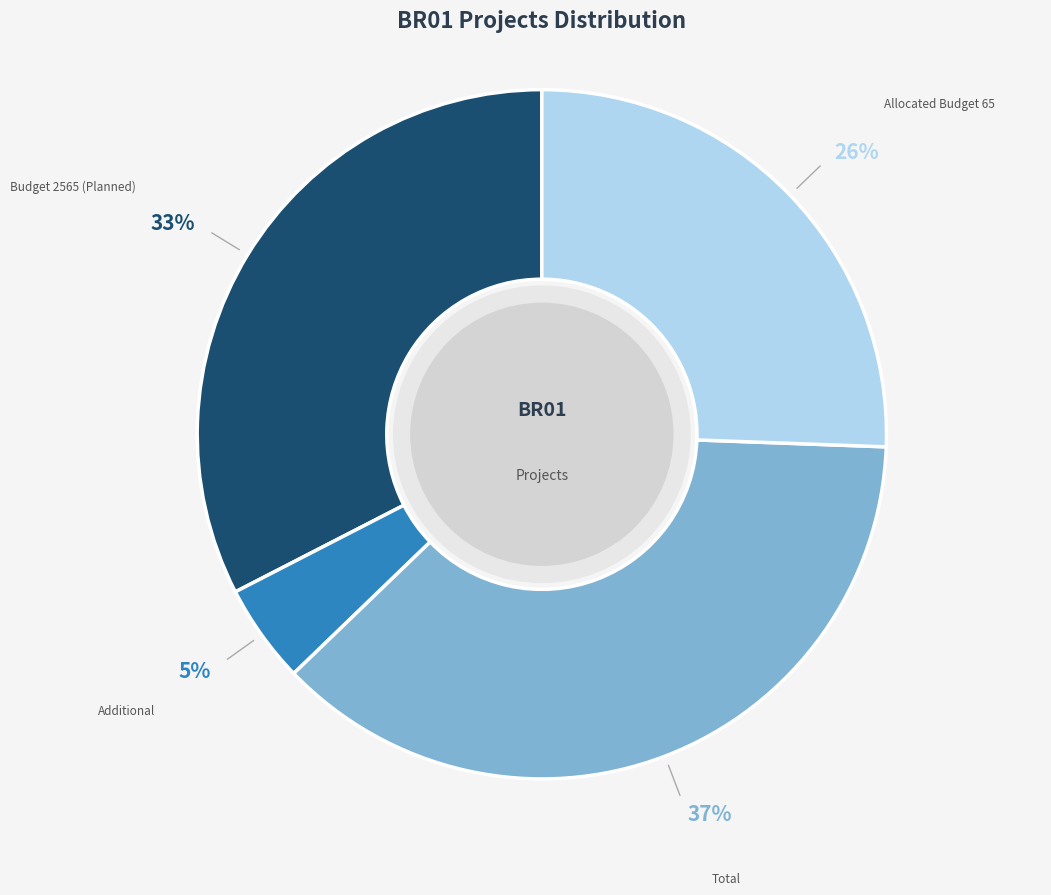

Is there any slice that represents more than half of the pie?

No